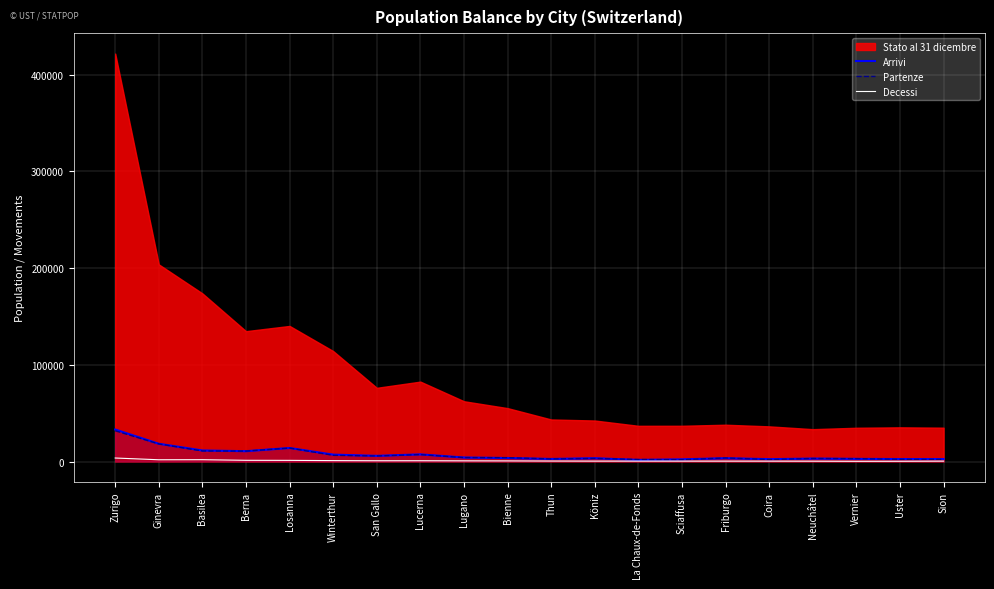

What is the maximum value for Partenze?

31772